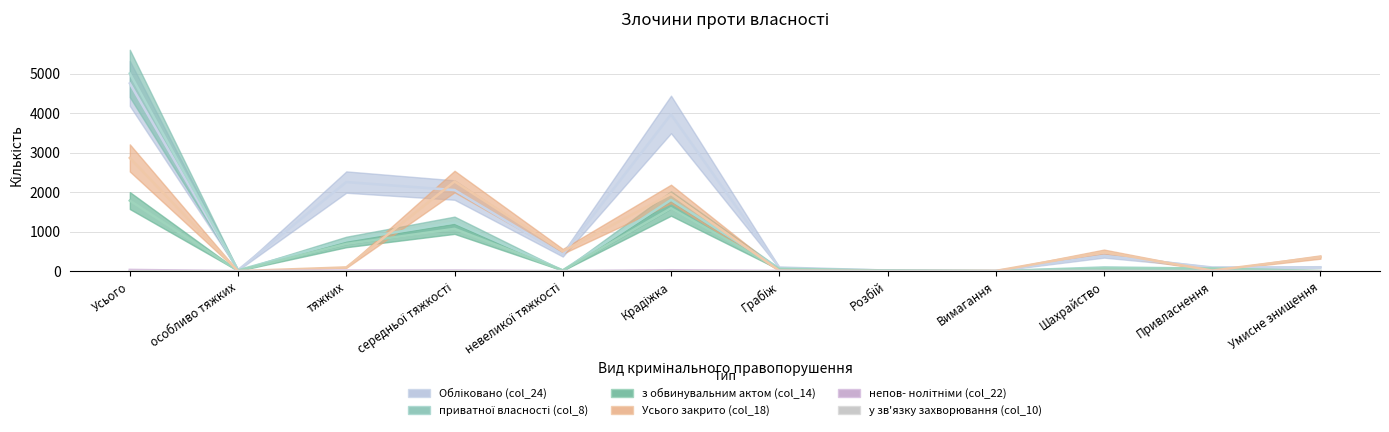

Rank the series by their maximum value, from lowest to highest.

у зв'язку захворювання (col_10), непов- нолітніми (col_22), з обвинувальним актом (col_14), Усього закрито (col_18), Обліковано (col_24), приватної власності (col_8)